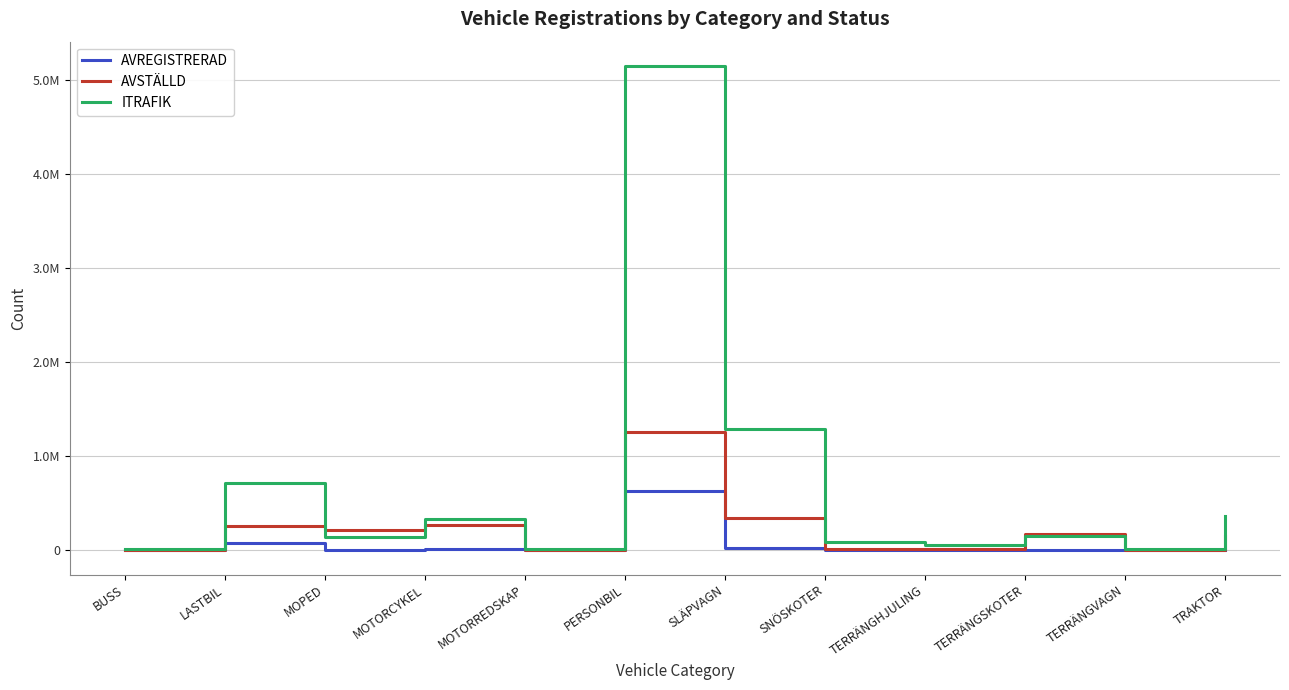

The value of AVSTÄLLD at TERRÄNGHJULING is 10921. True or false?

True